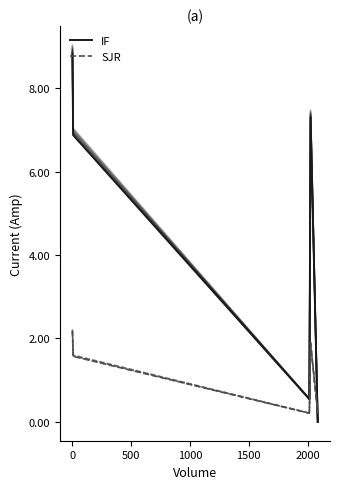

How many lines are shown in the chart?

12